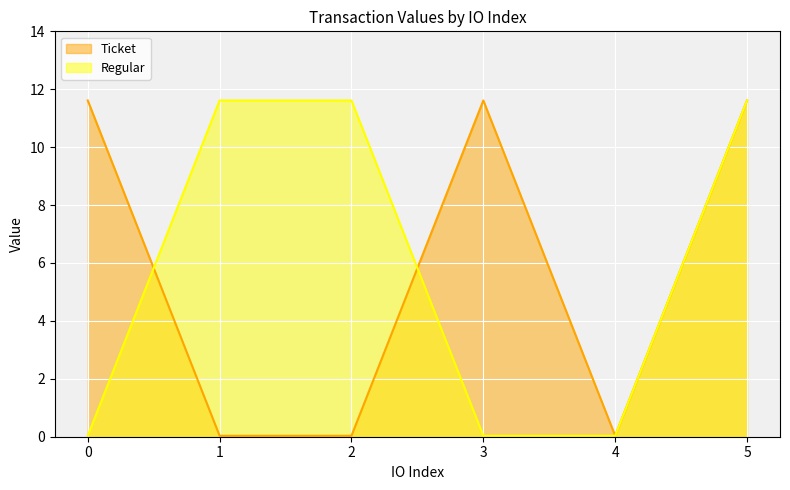

Which series has the largest range (max minus min)?

Ticket